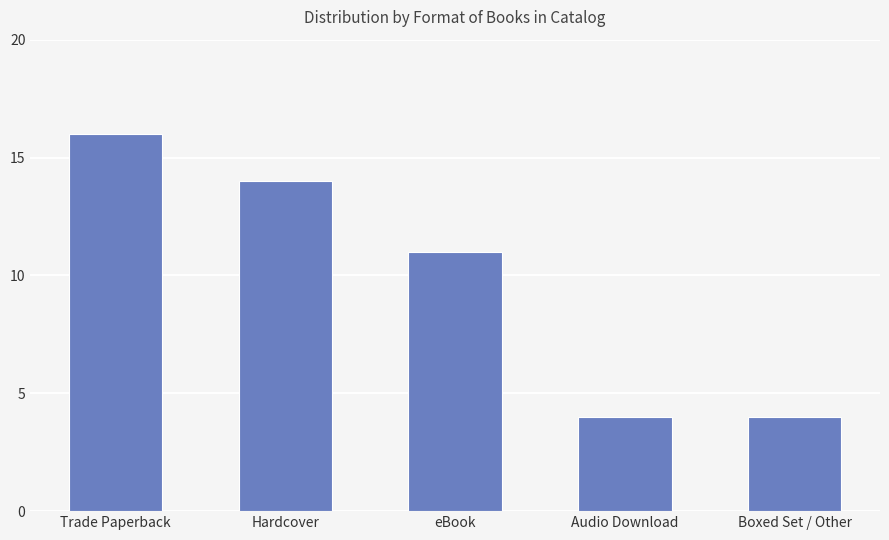

At which category does the chart reach its peak across all series?

Trade Paperback